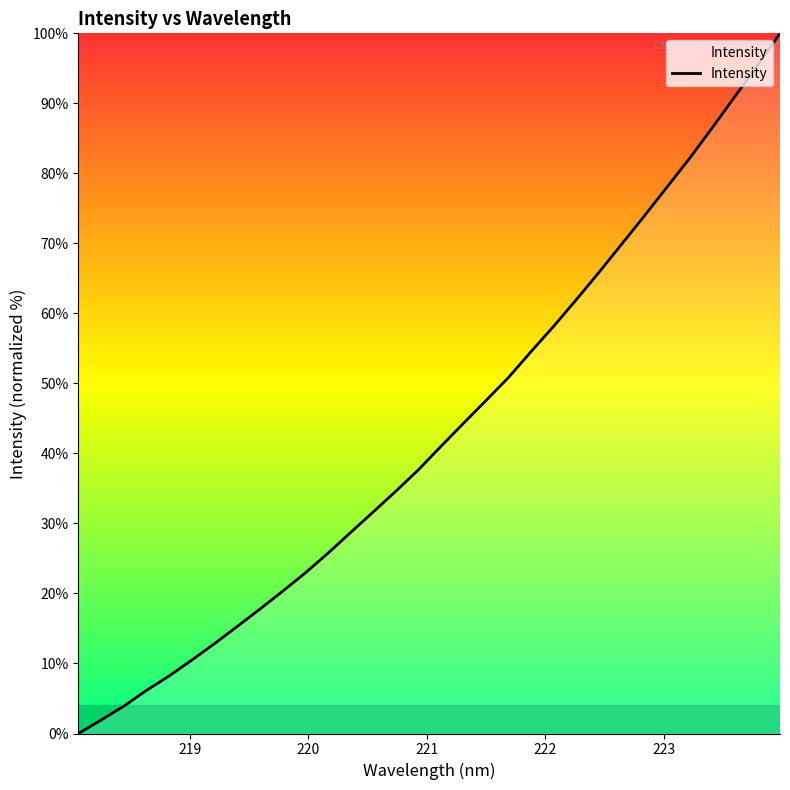

What is the difference between the maximum and minimum values?

100.0